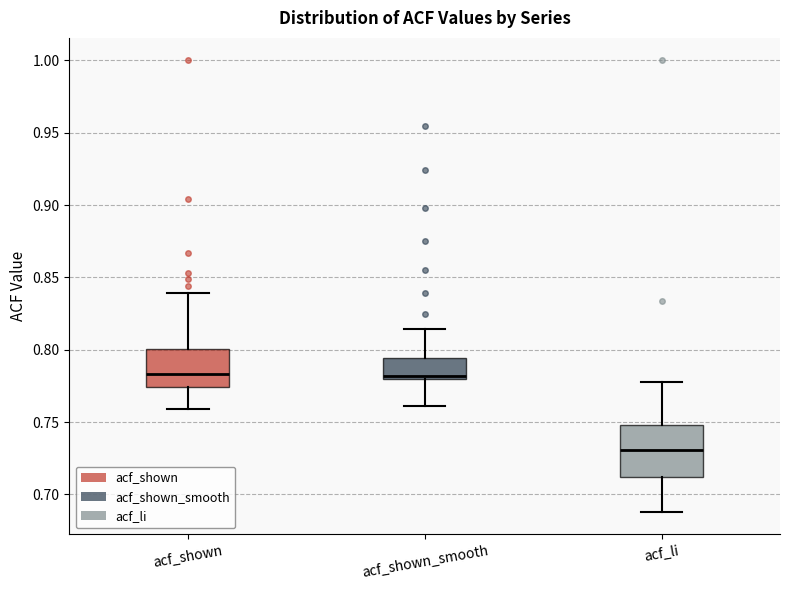

Which box's median line is the lowest?

acf_li